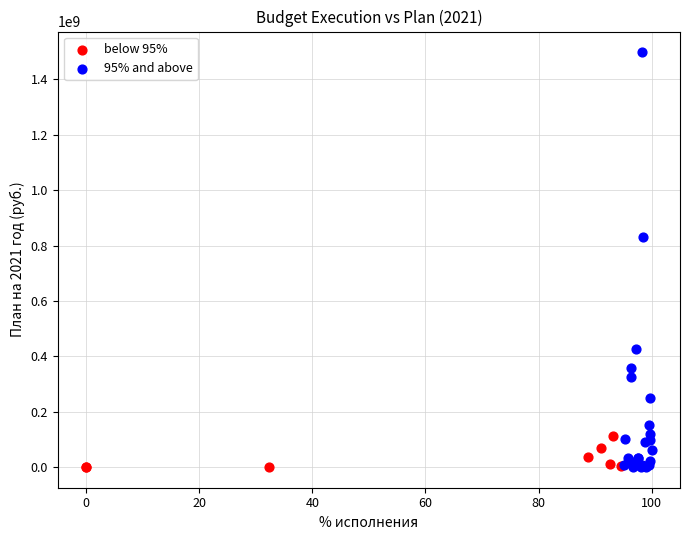

Which series has the widest spread of Y values?

95% and above